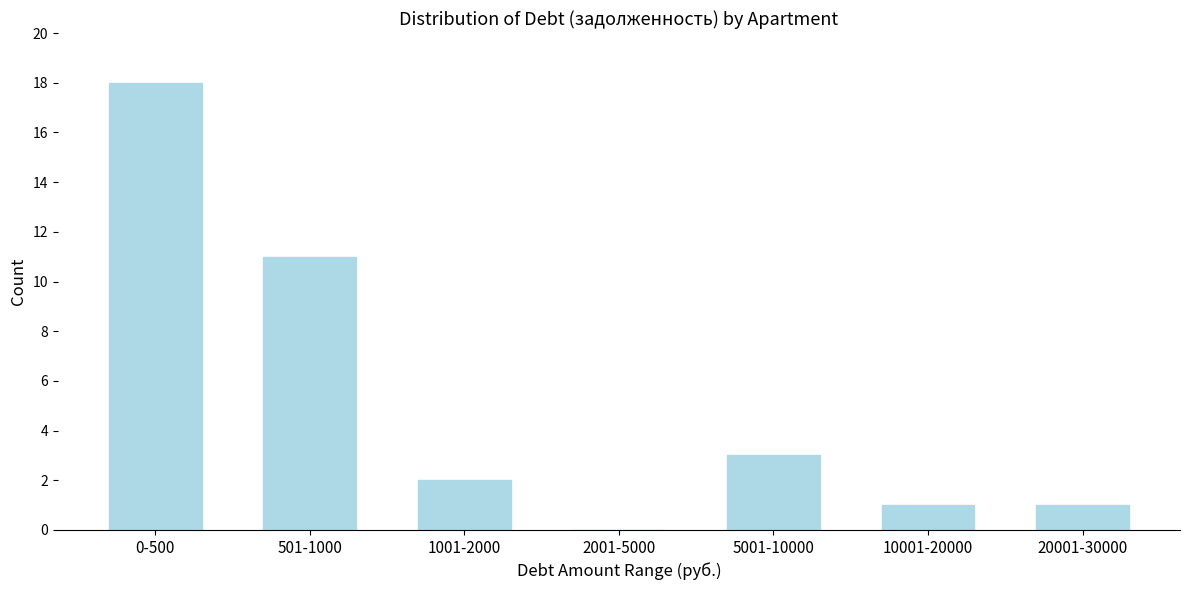

Reading left to right, list all the values displayed in this chart.

0-500=18	501-1000=11	1001-2000=2	2001-5000=0	5001-10000=3	10001-20000=1	20001-30000=1